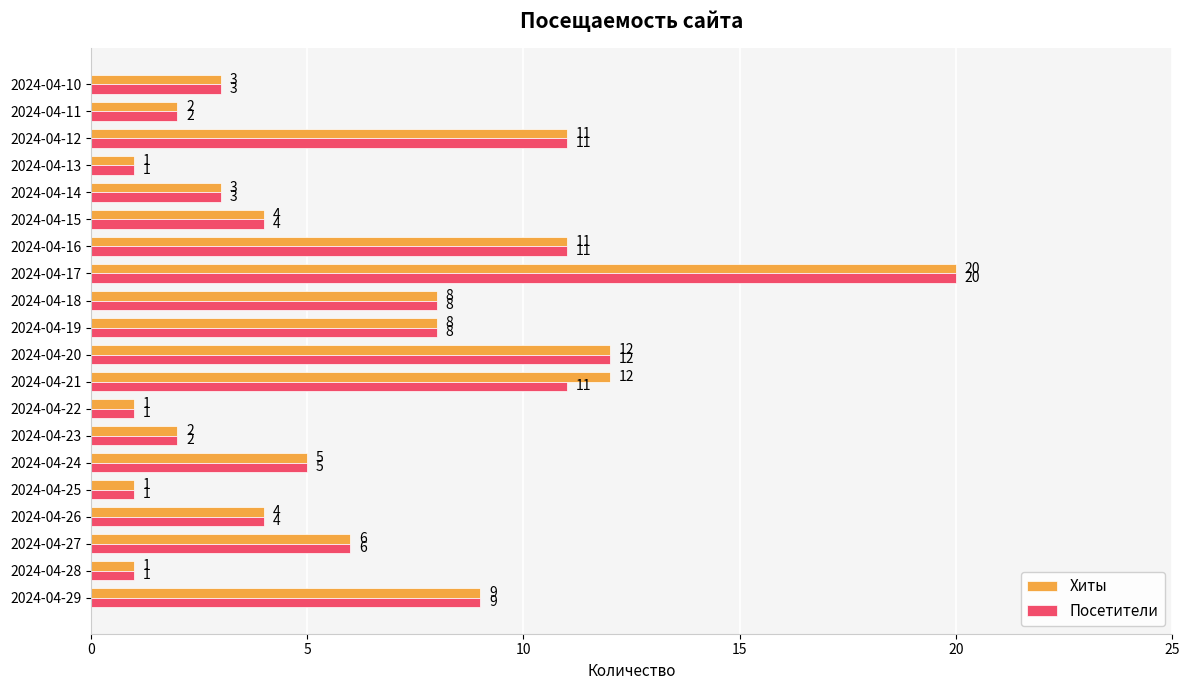

At which category is the sum across all series the highest?

2024-04-17